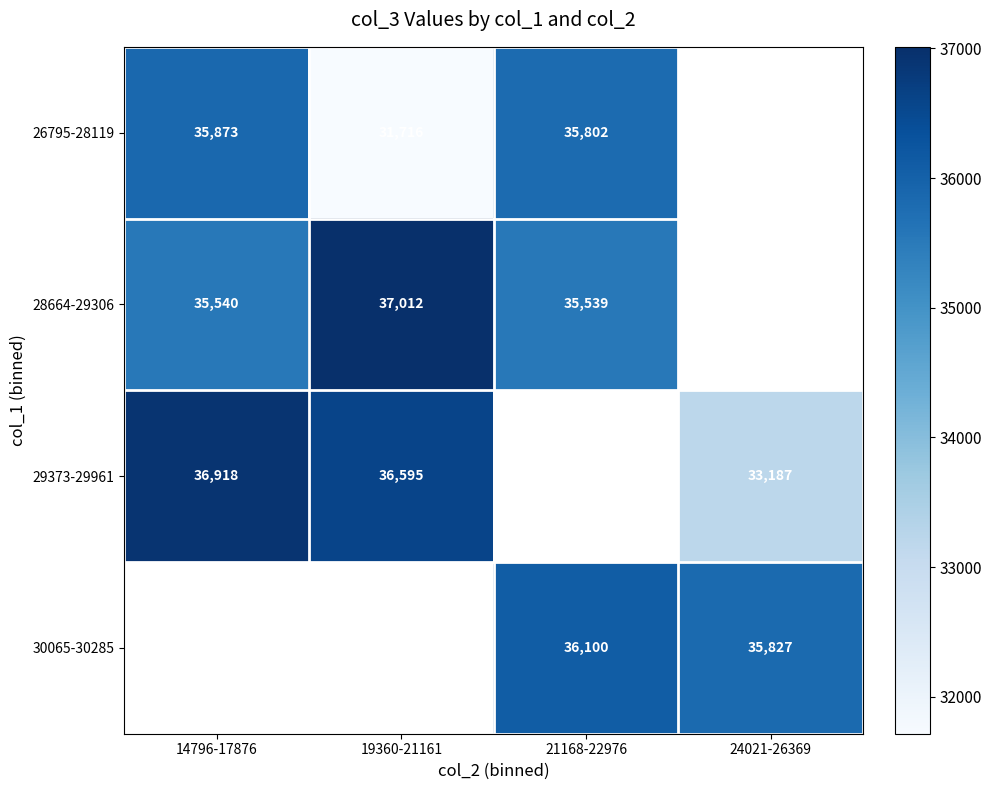

How many data points does each series have?

4